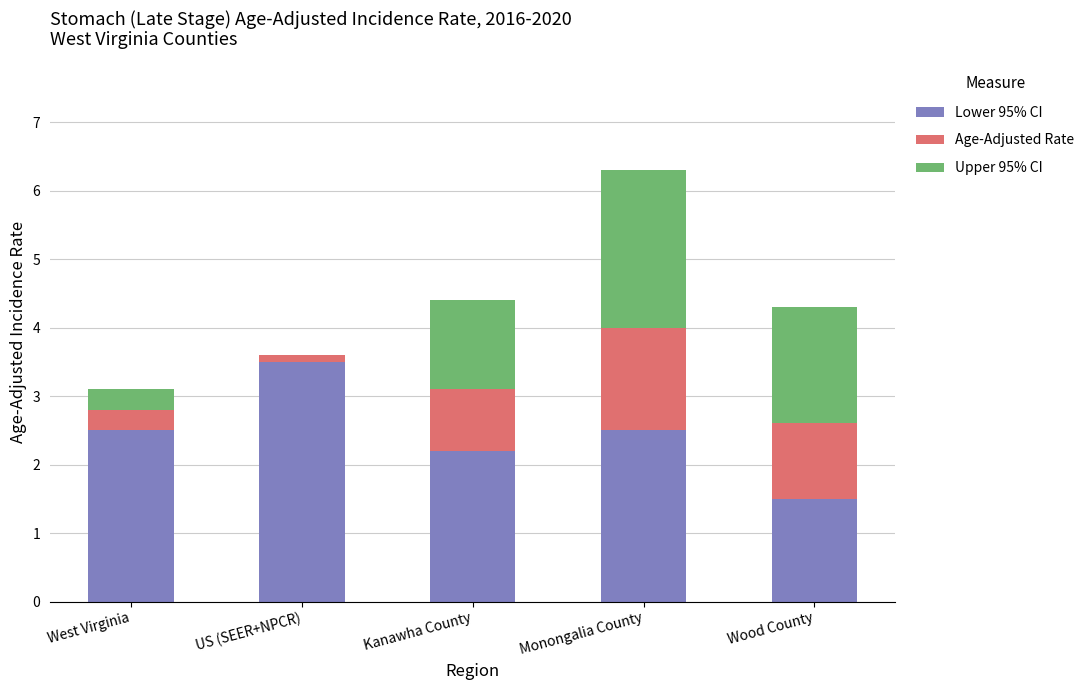

What is the total value across all series at West Virginia?

3.1